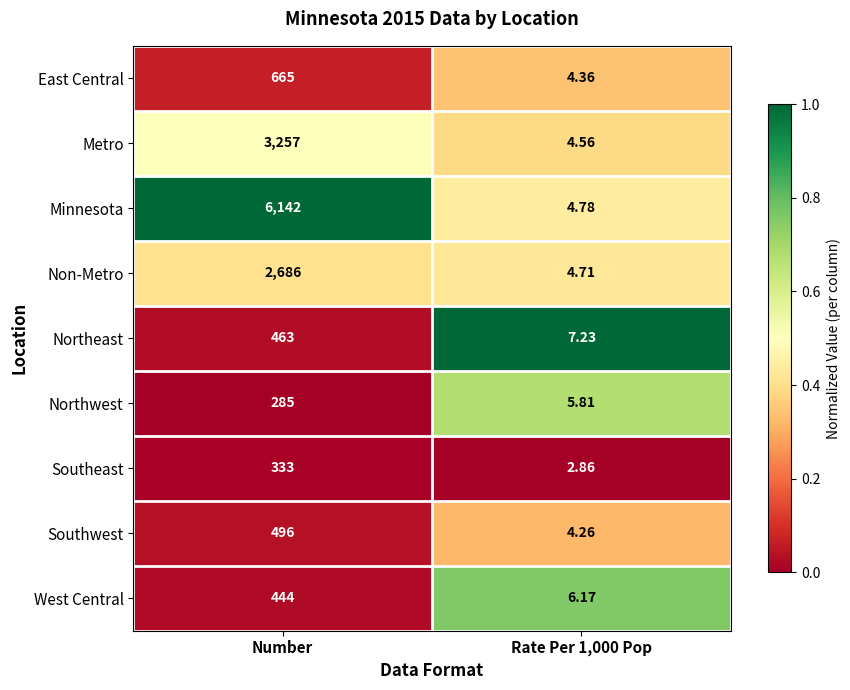

List the series in order of their peak value, lowest first.

Northwest, Southeast, West Central, Northeast, Southwest, East Central, Non-Metro, Metro, Minnesota